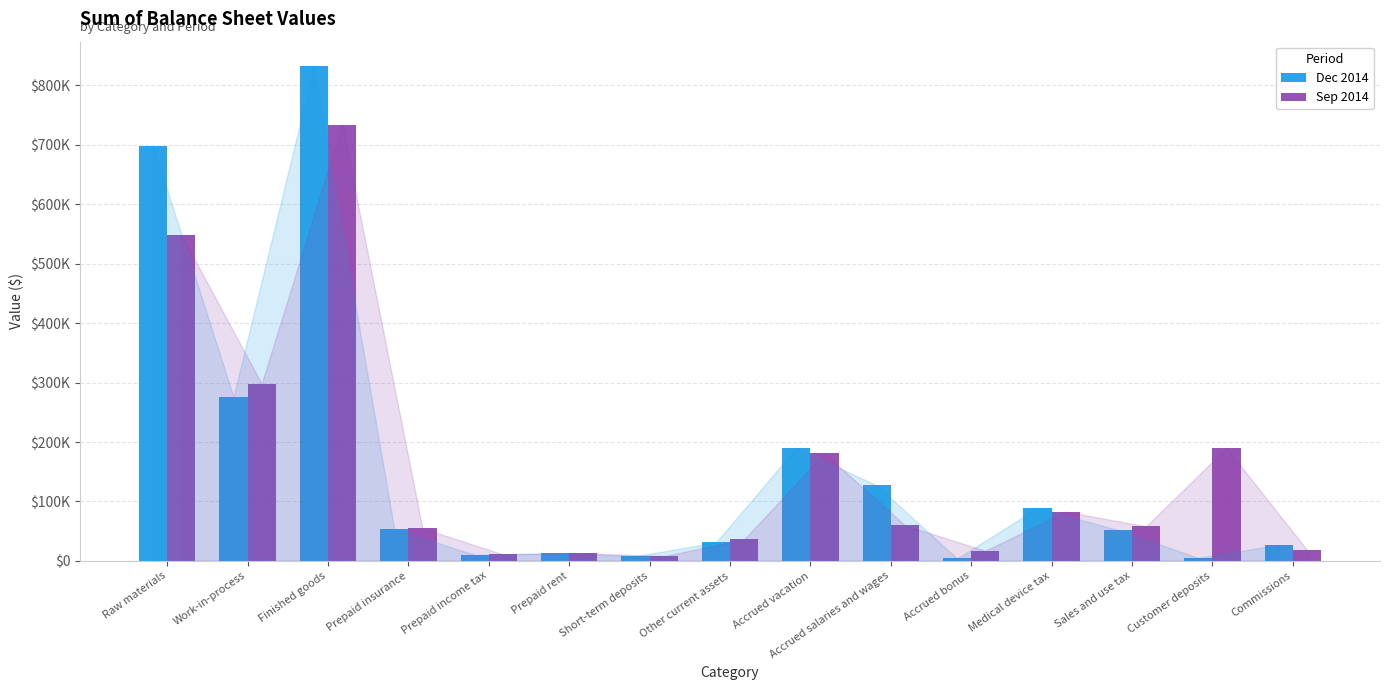

Between Sales and use tax and Accrued salaries and wages, which is larger?

Accrued salaries and wages